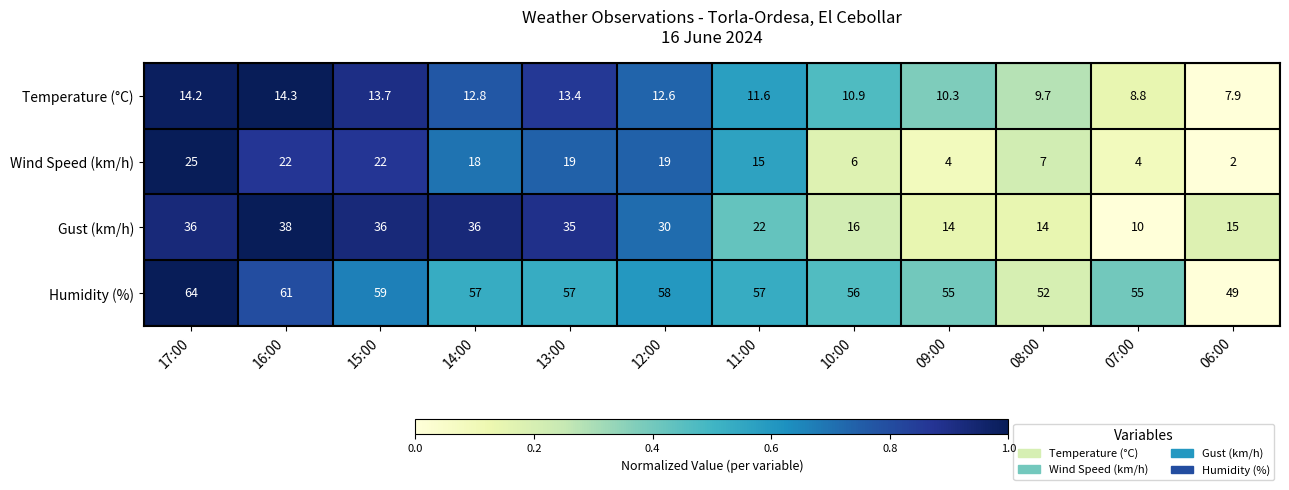

What value does the Wind Speed (km/h) series have at 07:00?

4.0